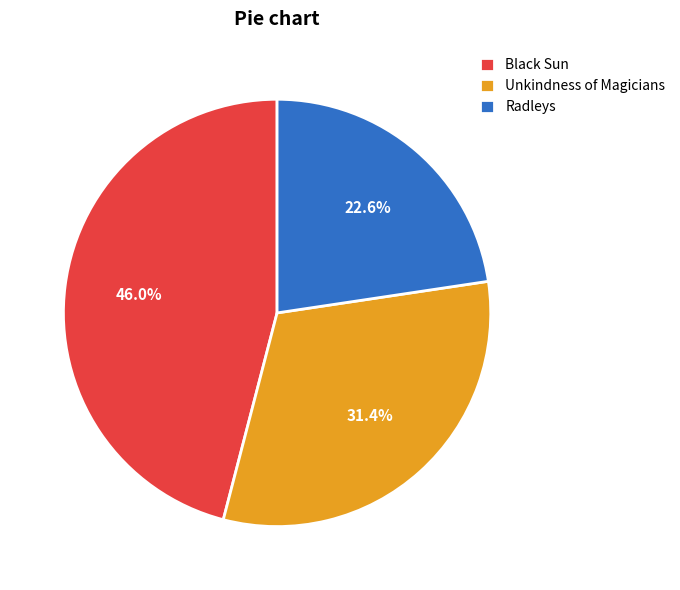

True or false: Black Sun accounts for 46% of the total.

True